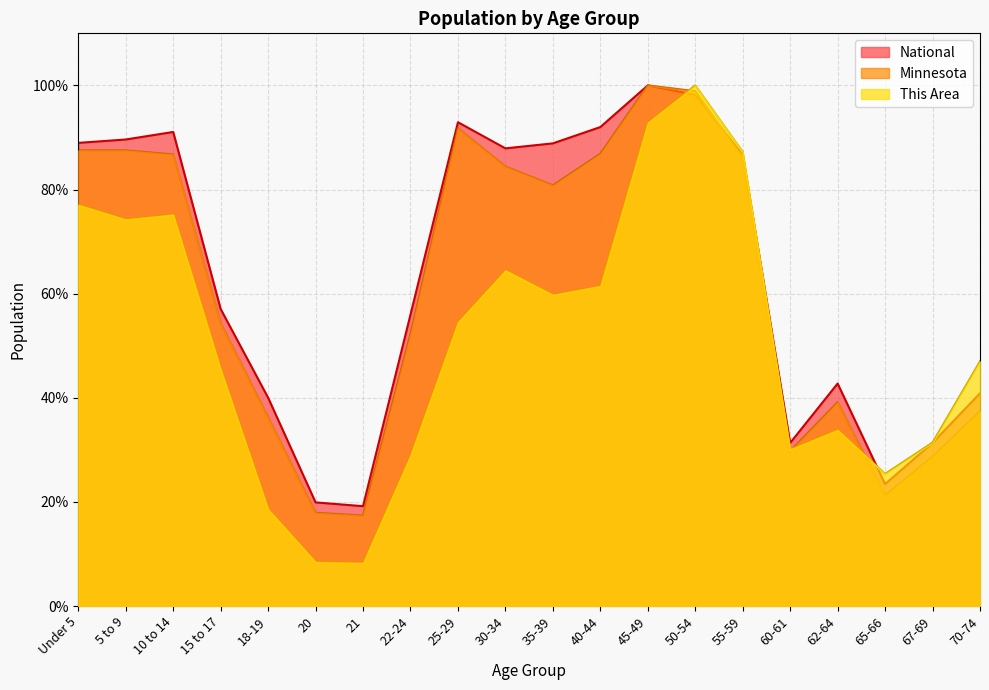

Where is National nearest to the value 59?

15 to 17